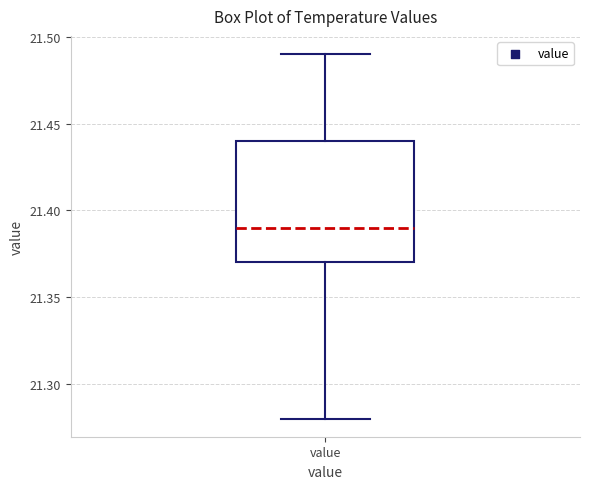

Where does the upper whisker of the box for value end on the y-axis? The values are not printed on the chart, so give them approximately, as read against the axis.

21.49